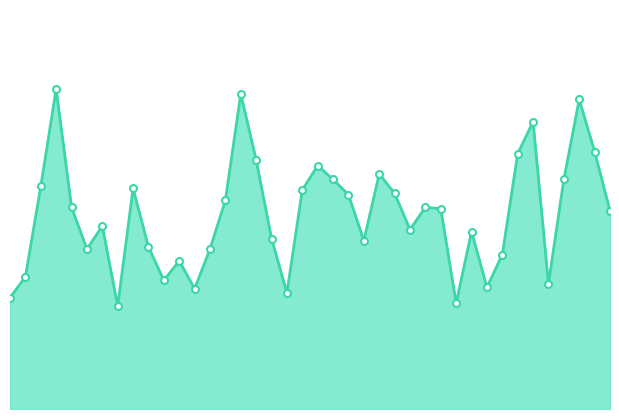

Does the chart have visible grid lines?

No